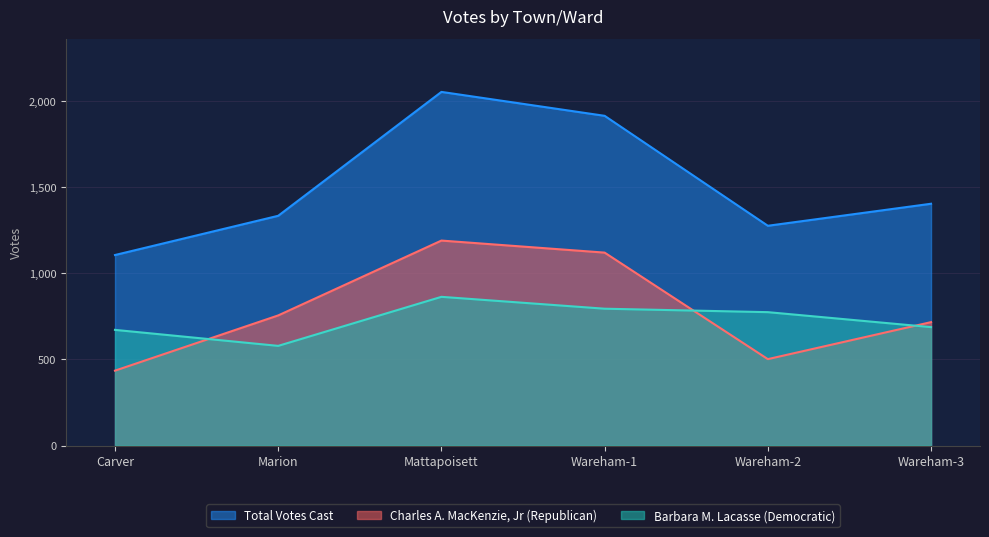

Reading right to left, list all the values displayed in this chart.

Charles A. MacKenzie, Jr (Republican): 717	502	1121	1191	756	435
Barbara M. Lacasse (Democratic): 688	775	795	864	579	672
Total Votes Cast: 1405	1277	1916	2055	1335	1107